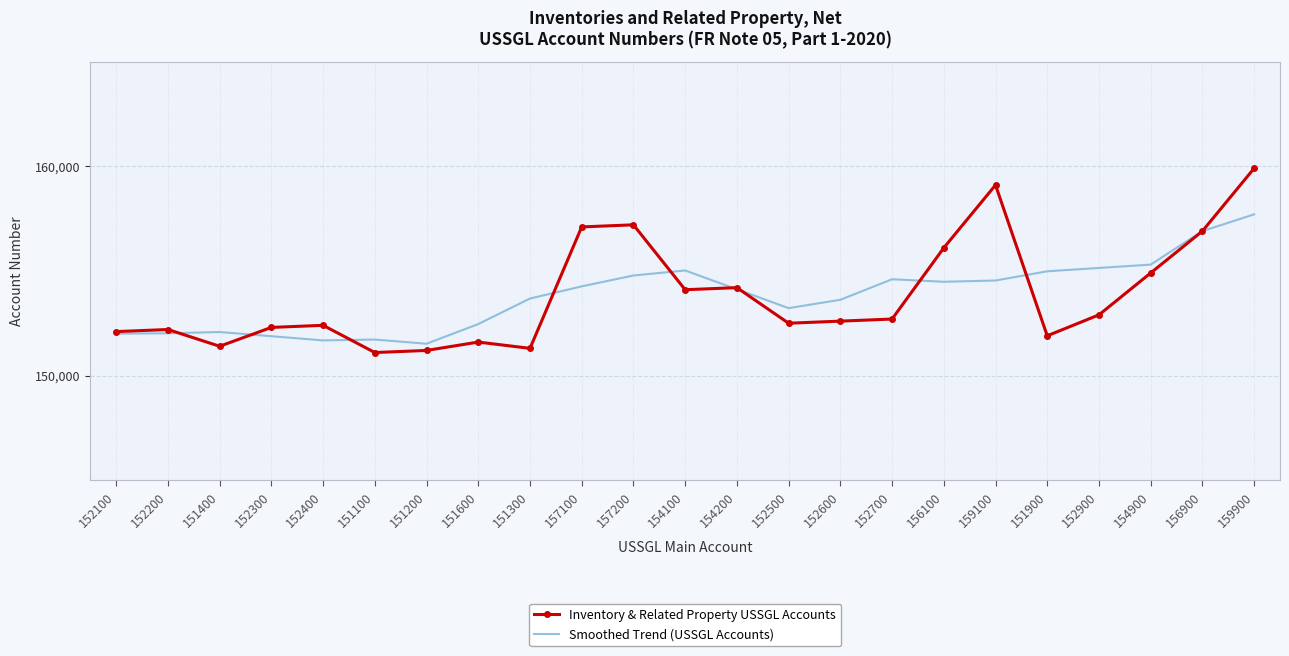

List the series in order of their peak value, lowest first.

Smoothed Trend (USSGL Accounts), Inventory & Related Property USSGL Accounts